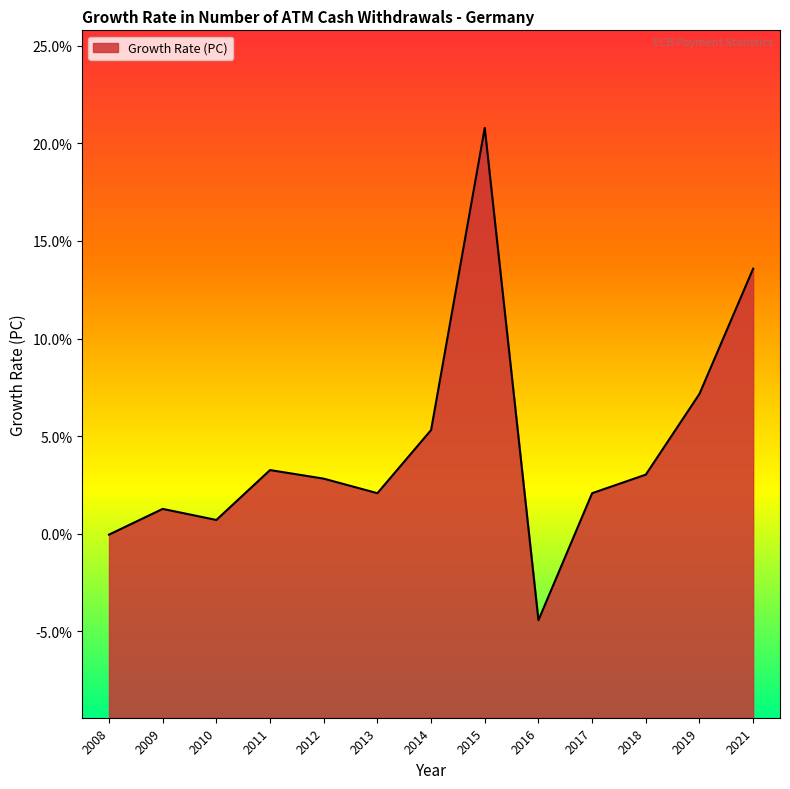

What is the difference between the second highest and second lowest values?

13.6